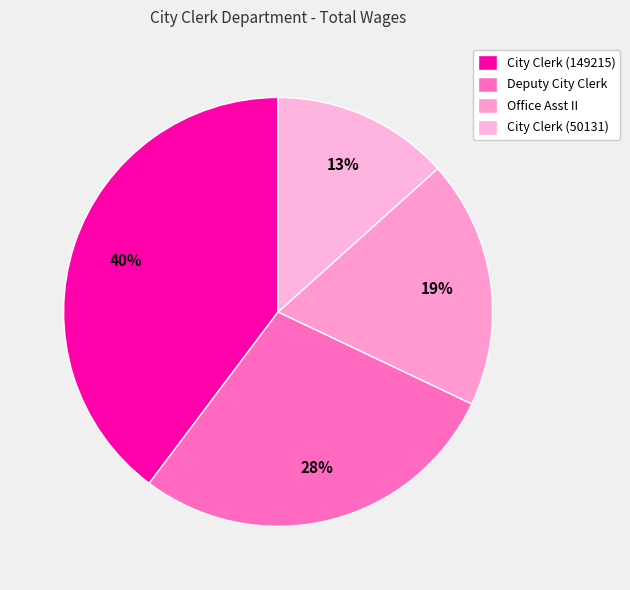

What percentage do Office Asst II and City Clerk (50131) together represent?

32.1%